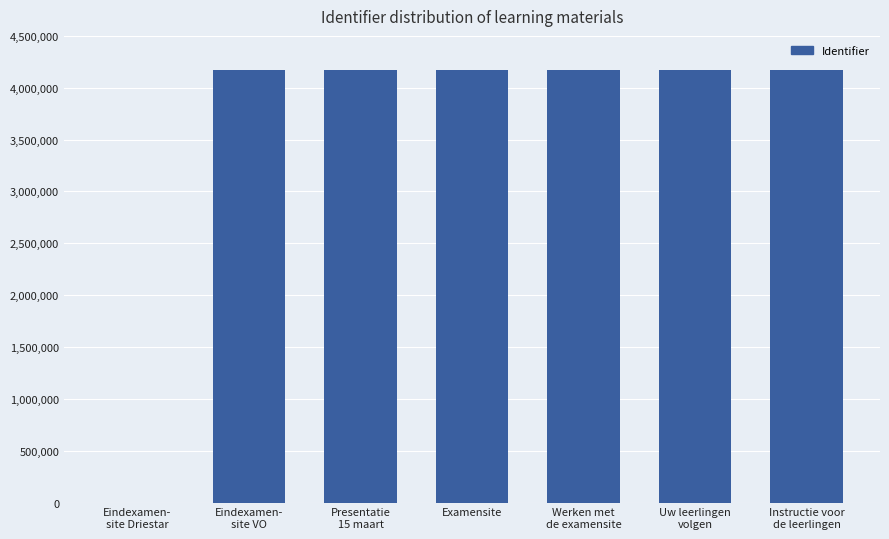

Is it true that the value at Uw leerlingen
volgen is 4170011?

True